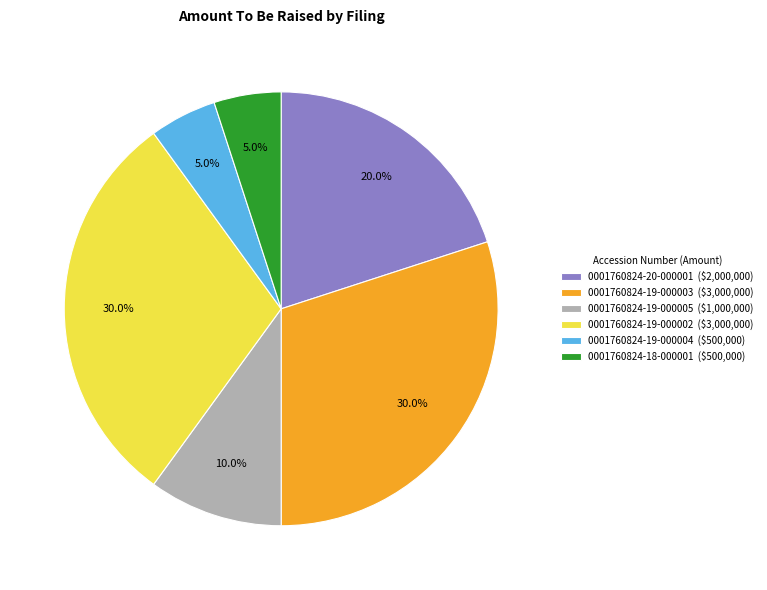

The 0001760824-20-000001 slice represents 20% of the pie. True or false?

True